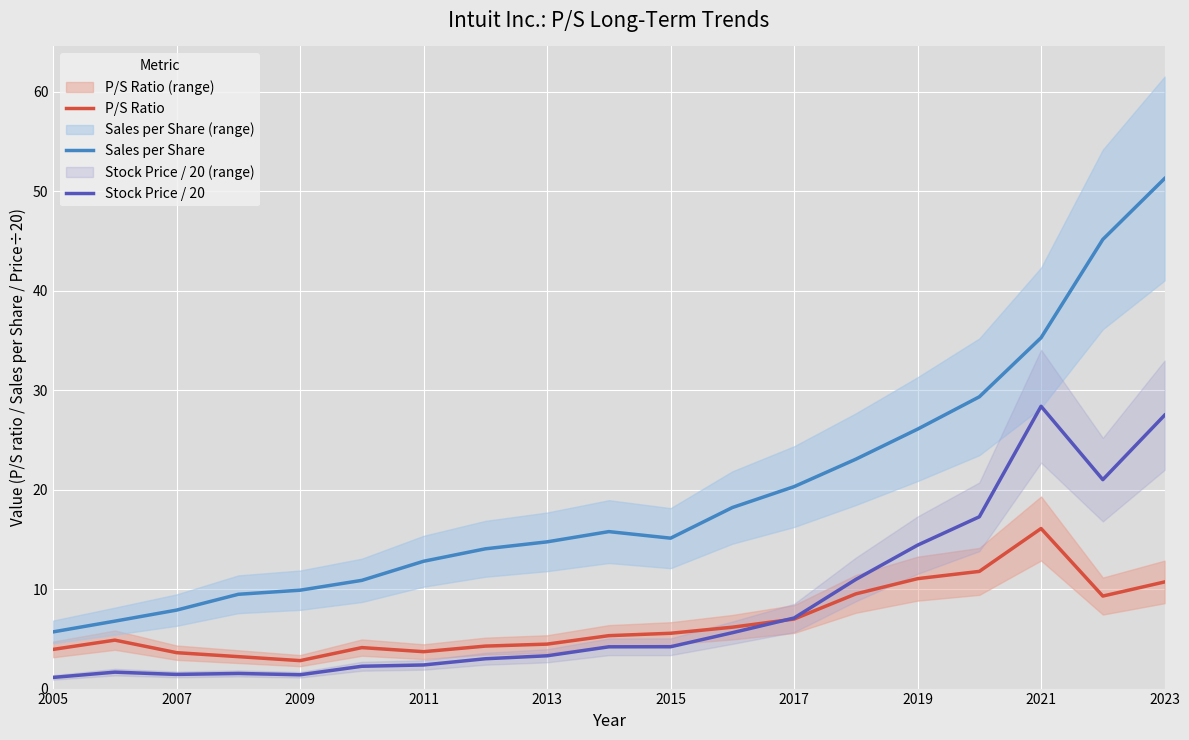

How many interior local valleys does the Stock Price / 20 series have?

3